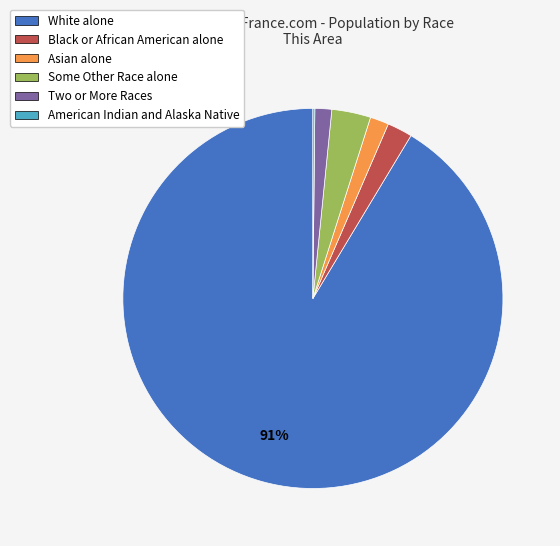

Is the sum of Some Other Race alone and Black or African American alone greater than half?

No